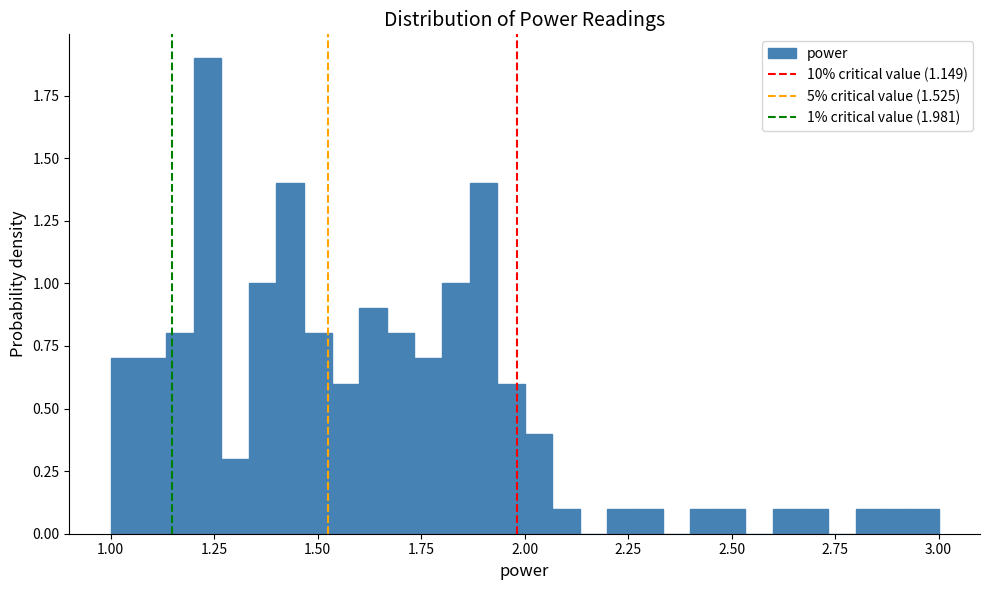

Read against the x-axis, roughly where is the centre of the tallest bar?

1.25